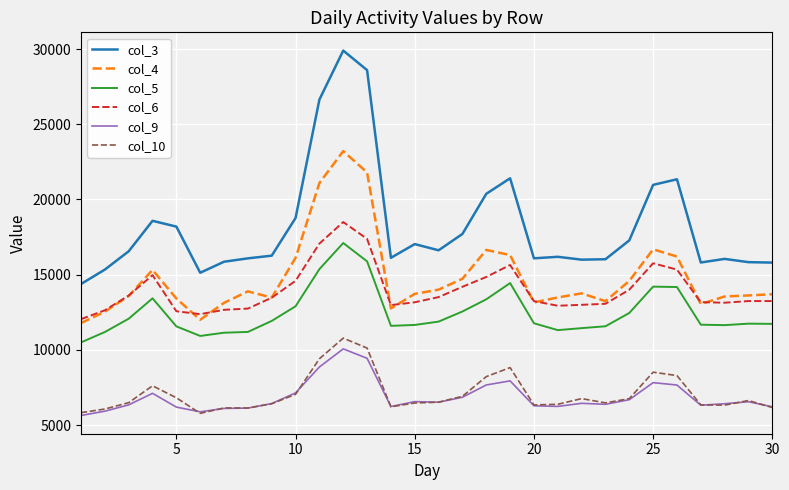

Which series has the widest spread of values?

col_3